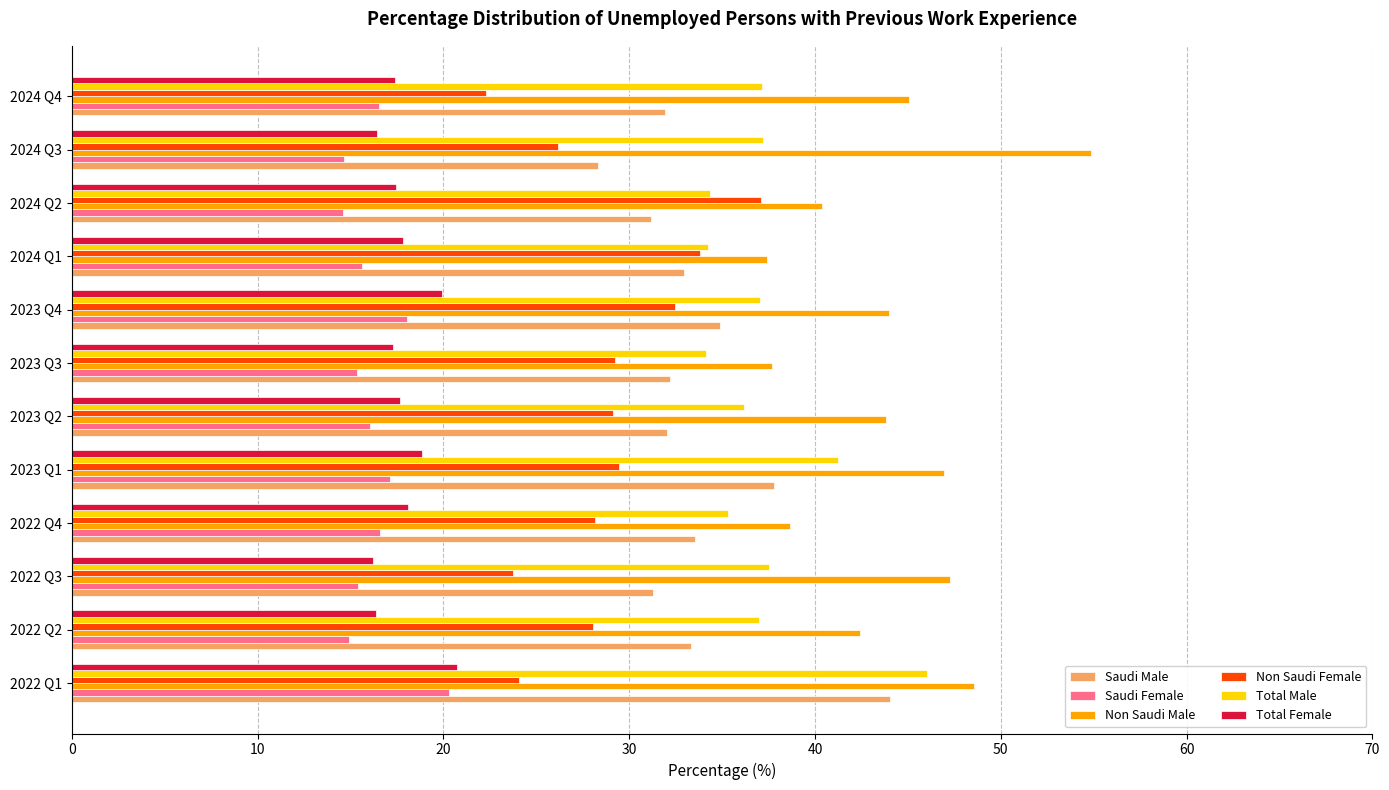

Which series changed the most between 2022 Q4 and 2023 Q1?

Non Saudi Male